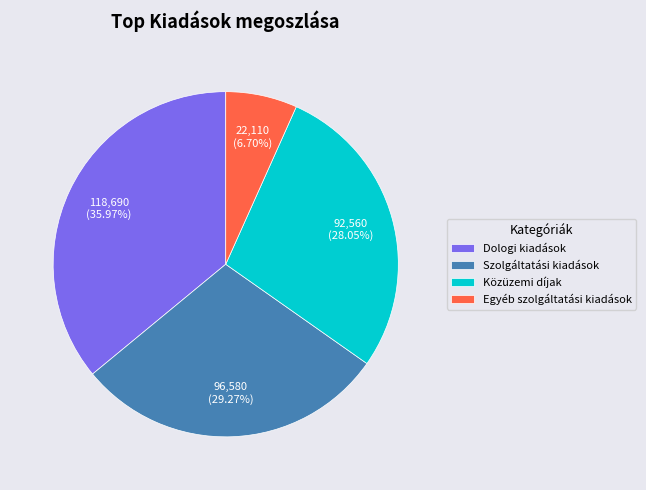

What is the smallest slice in the pie chart?

Egyéb szolgáltatási kiadások